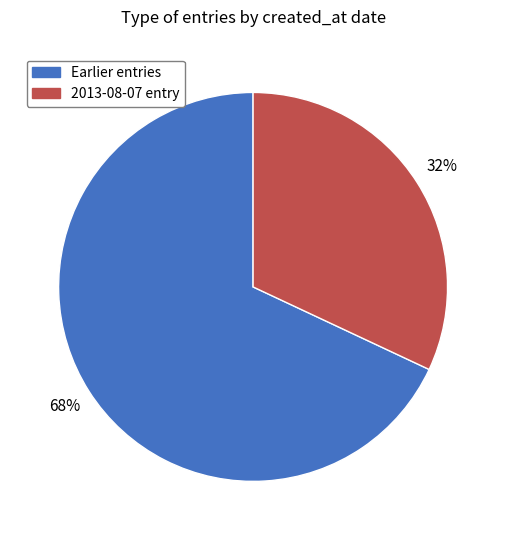

How many slices are in this pie chart?

2